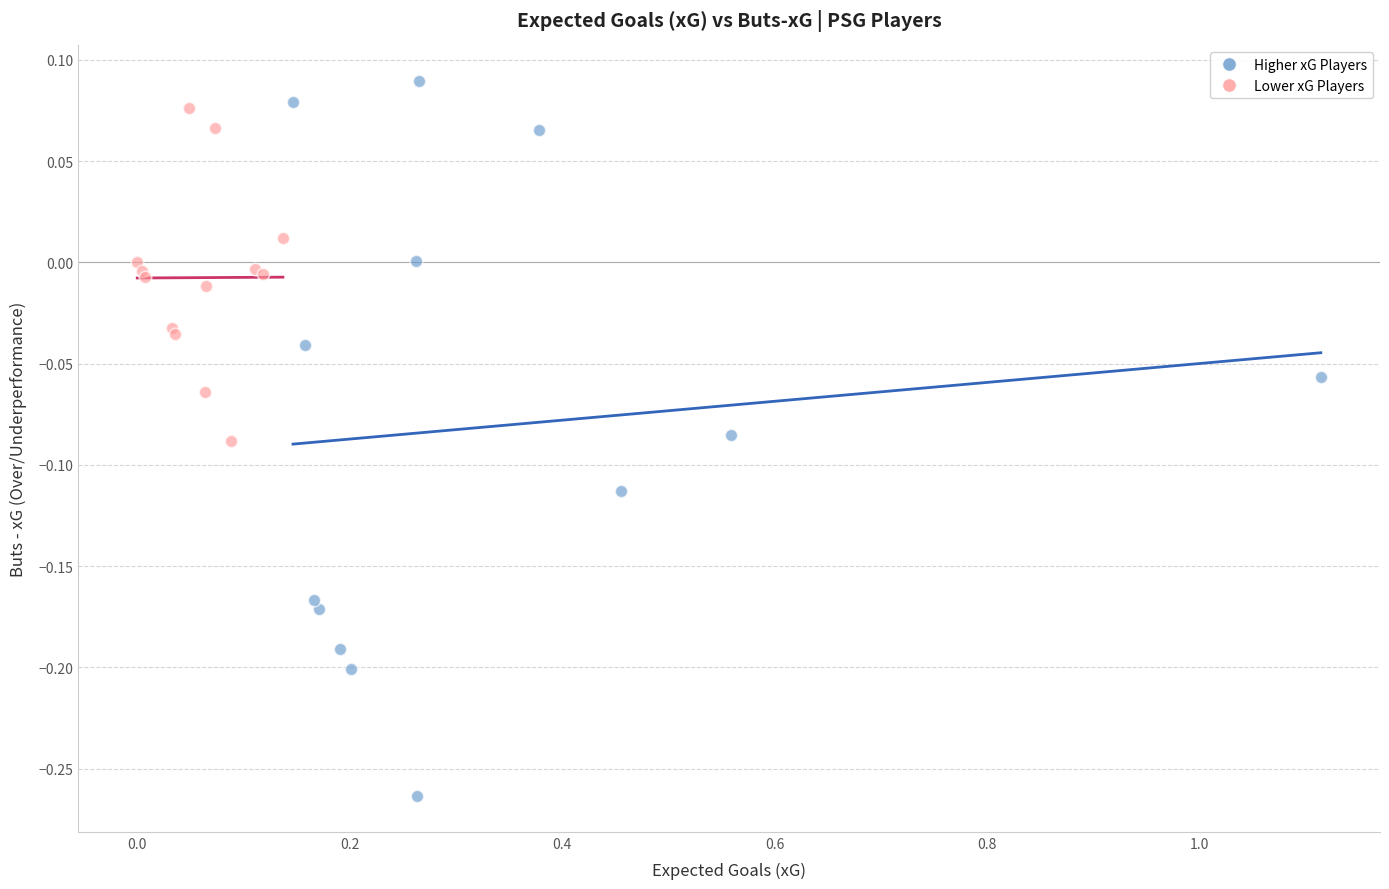

Which series contains the lowest Y value?

Higher xG Players